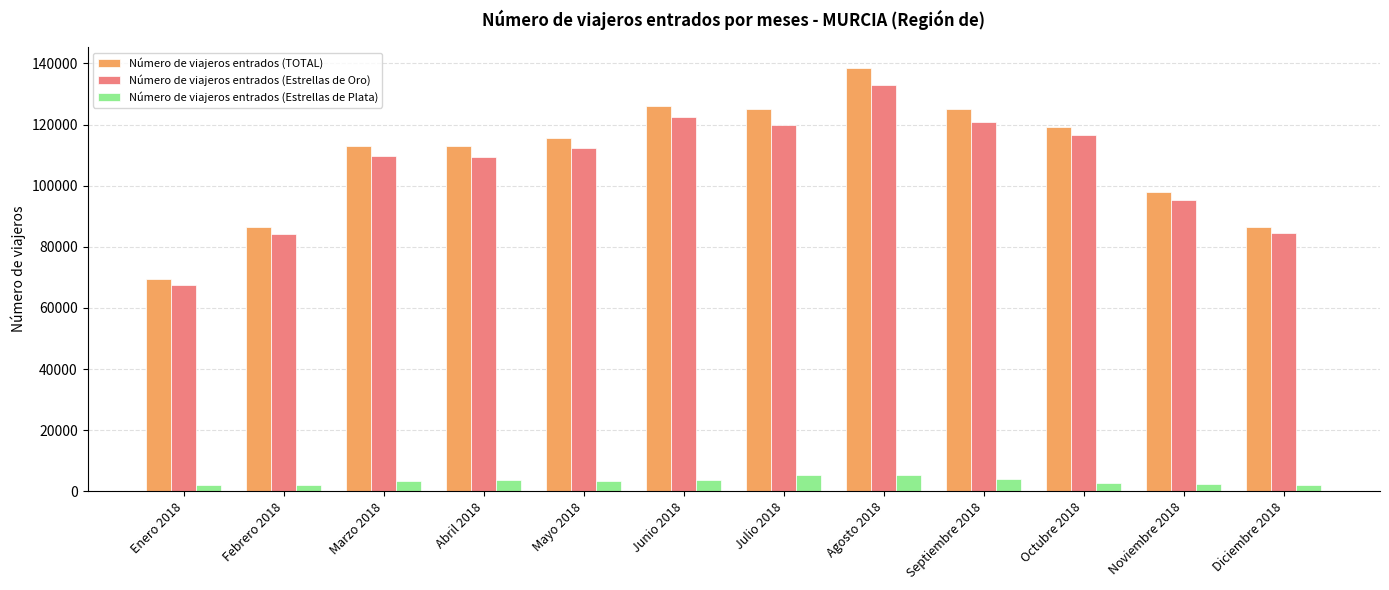

The value of Número de viajeros entrados (Estrellas de Oro) at Marzo 2018 is 156877. True or false?

False